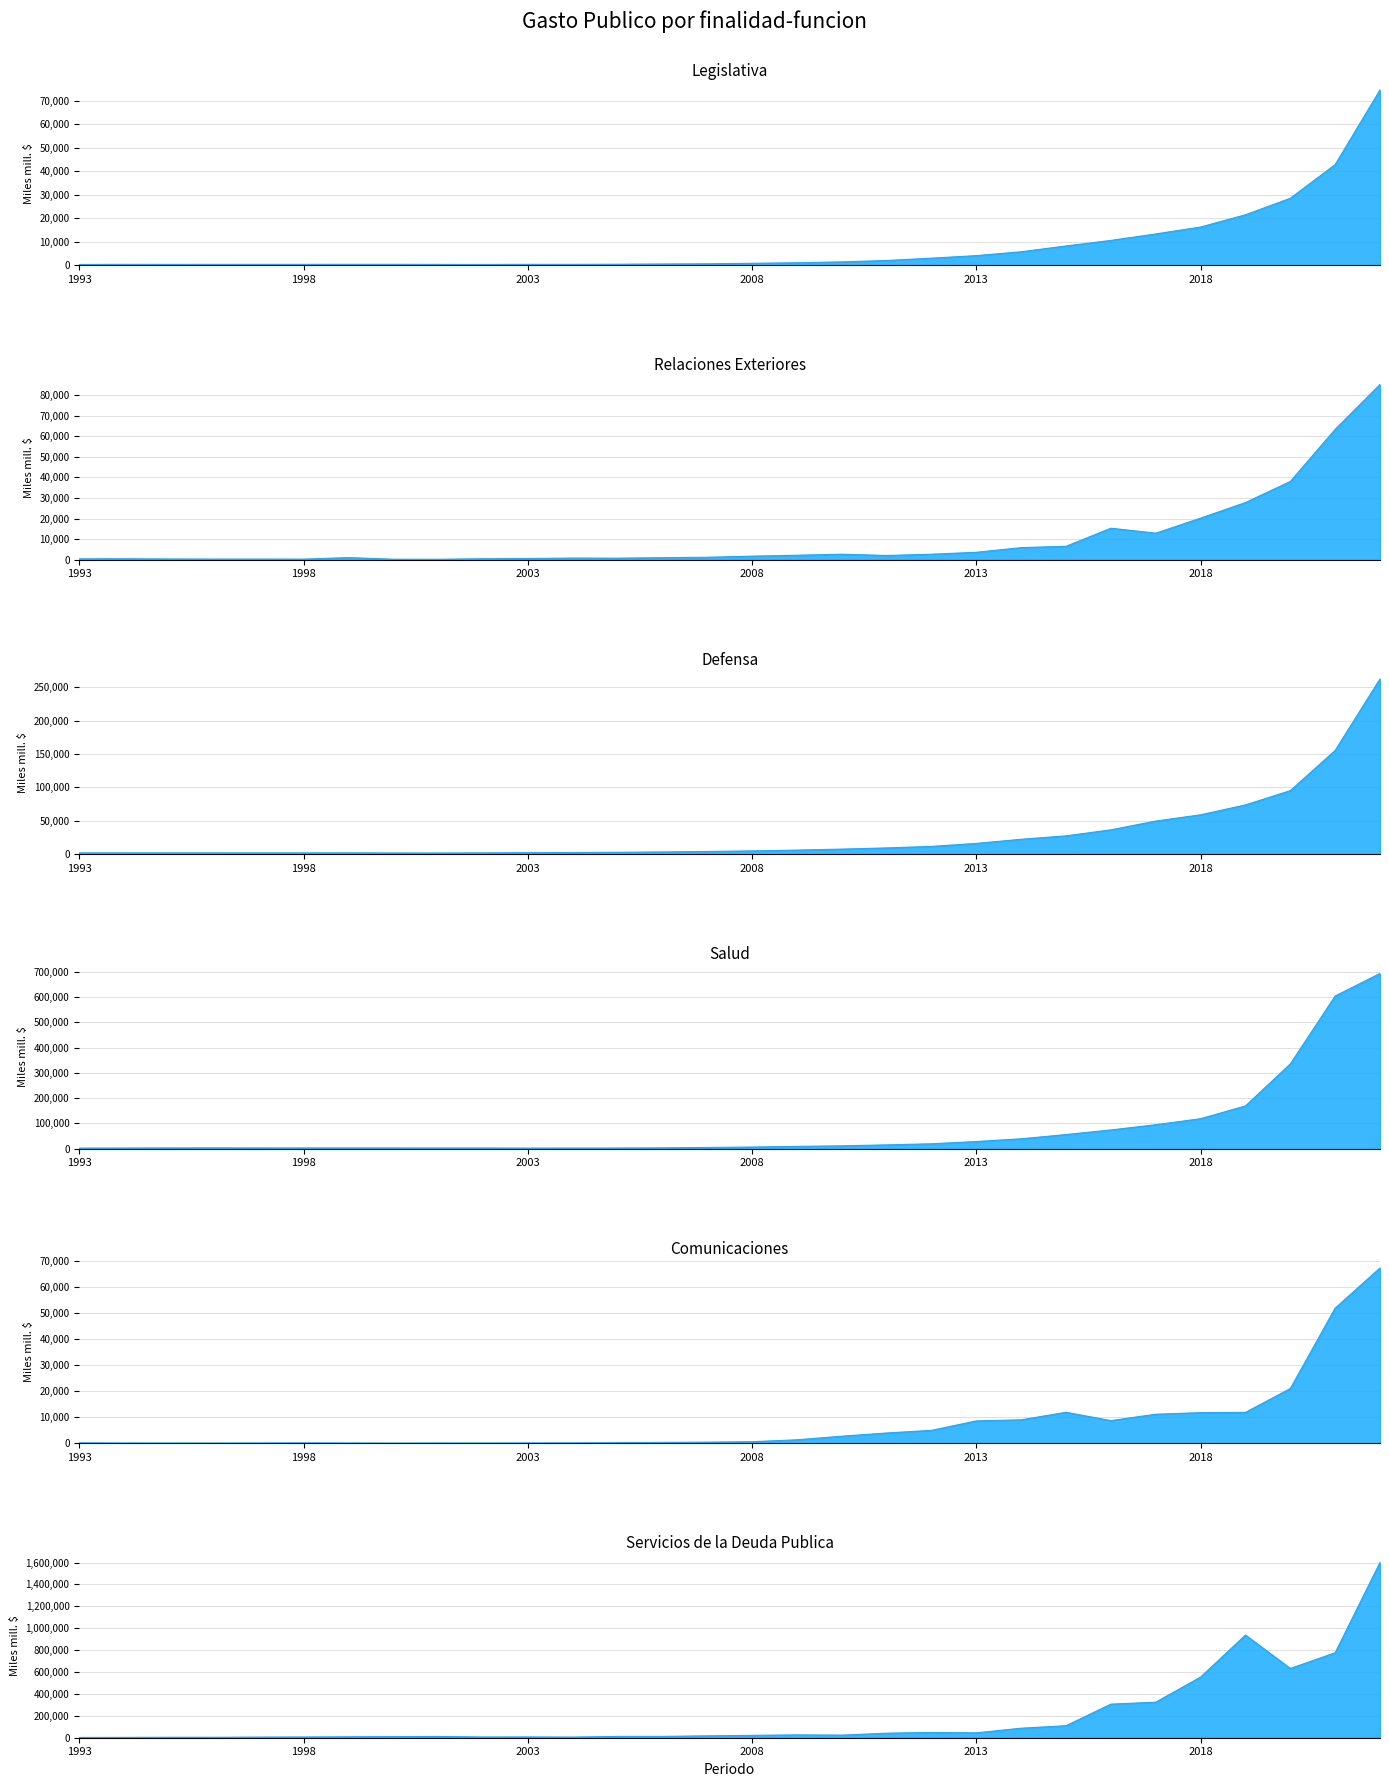

At how many categories does at least one series exceed 989312?

1